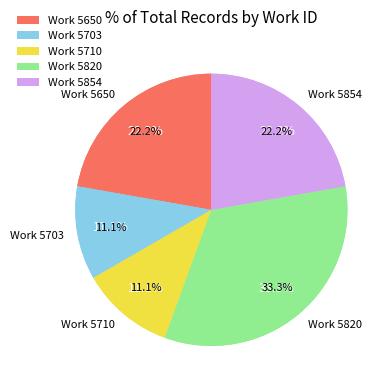

Is 15535 the majority of the pie?

No